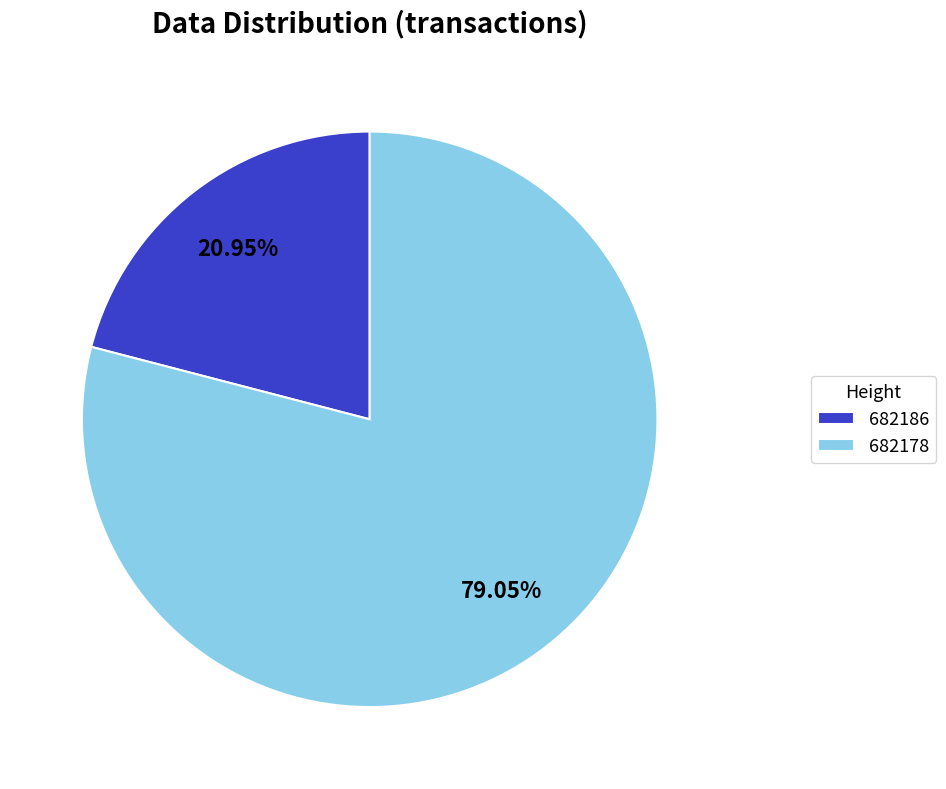

To the nearest percent, what is the average slice percentage?

50%